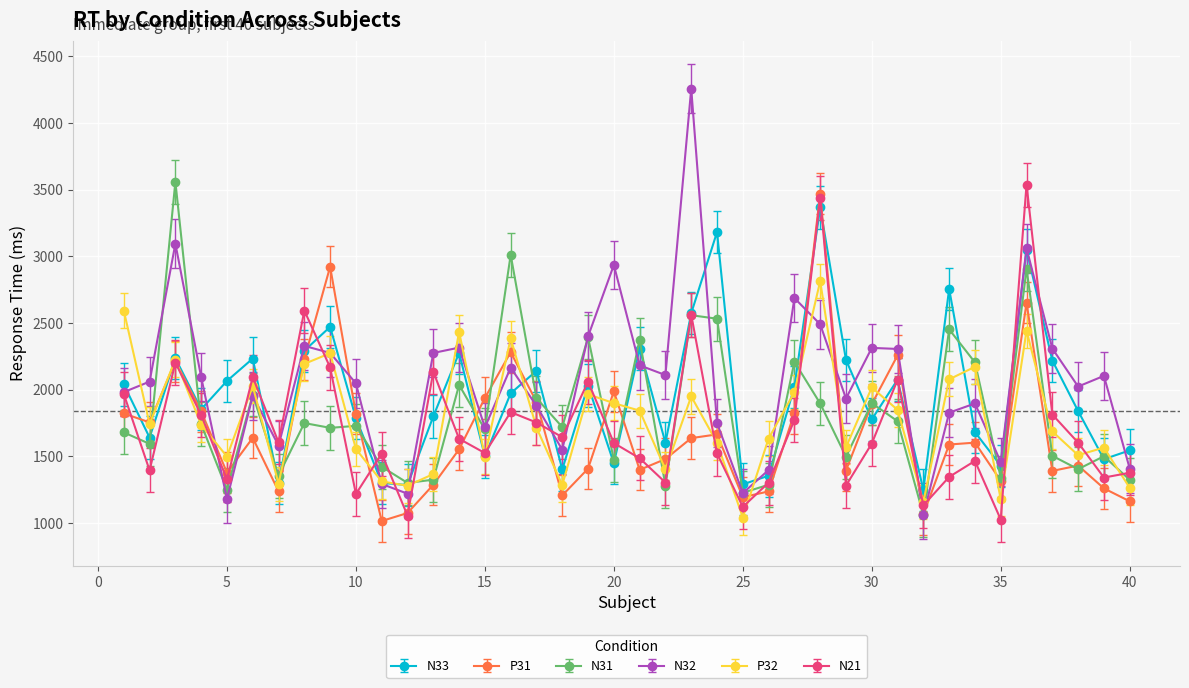

Which series has the largest range (max minus min)?

N32